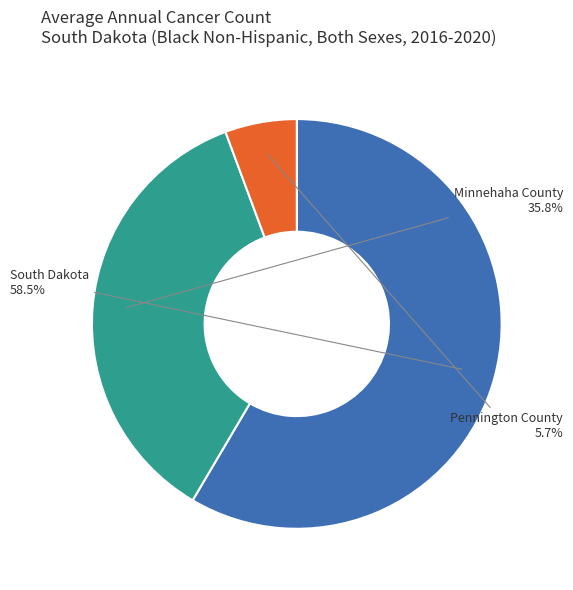

Is there a majority slice in this chart?

Yes